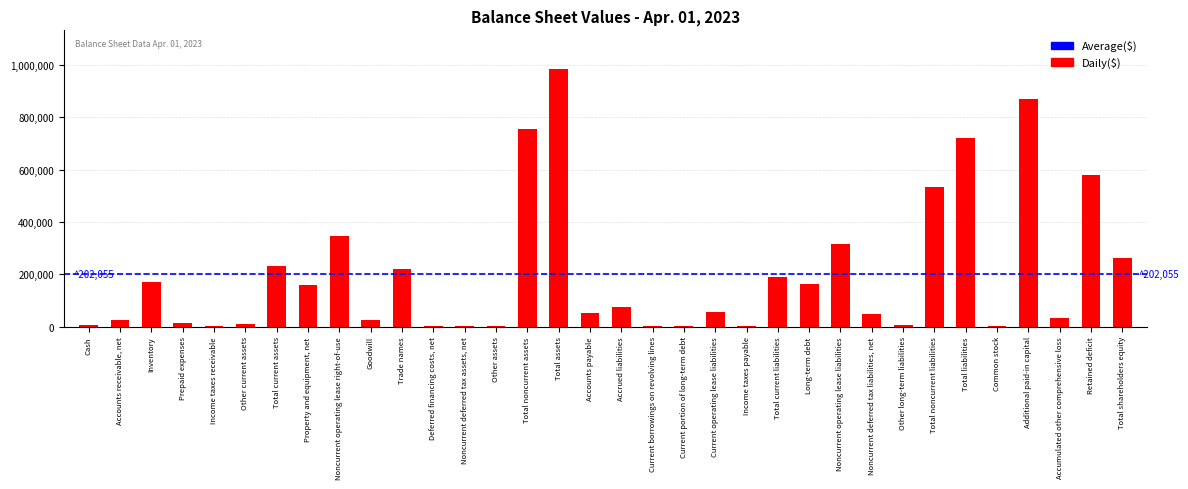

Where is the data nearest to the value 492662?

Total noncurrent liabilities